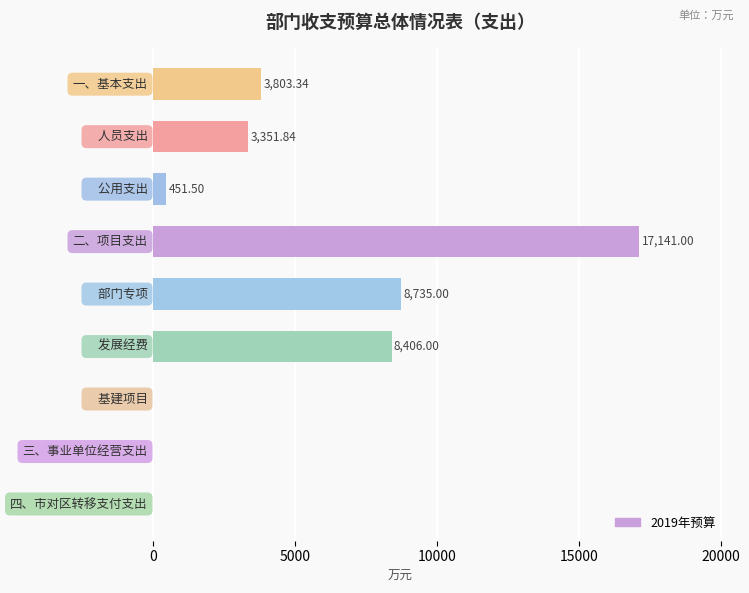

What is the sum of all values?

41888.7